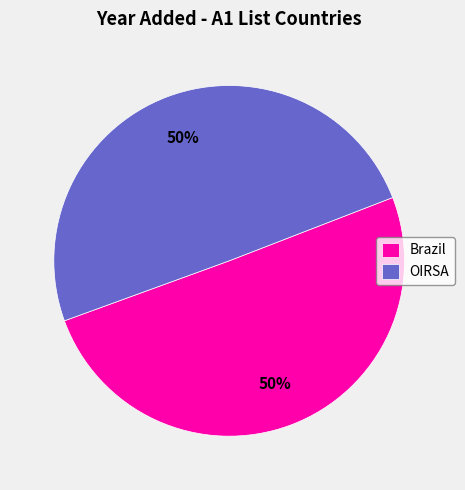

The OIRSA slice represents 42% of the pie. True or false?

False